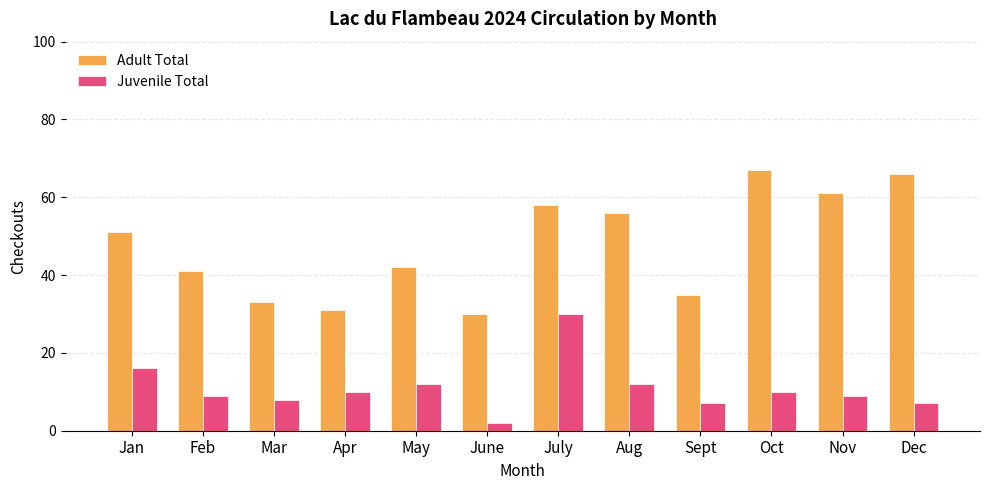

At how many categories does at least one series exceed 53?

5